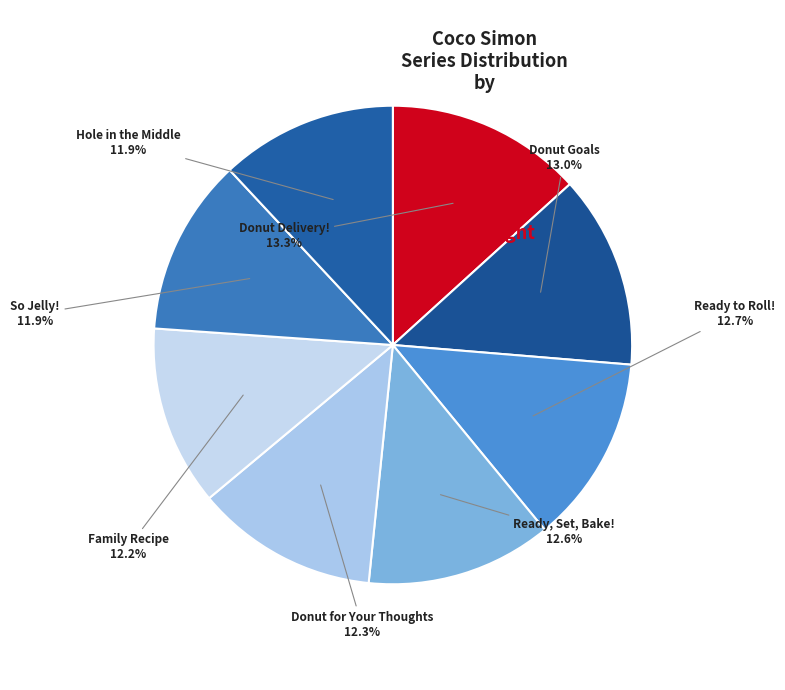

What is the largest slice in the pie chart?

Donut Delivery!